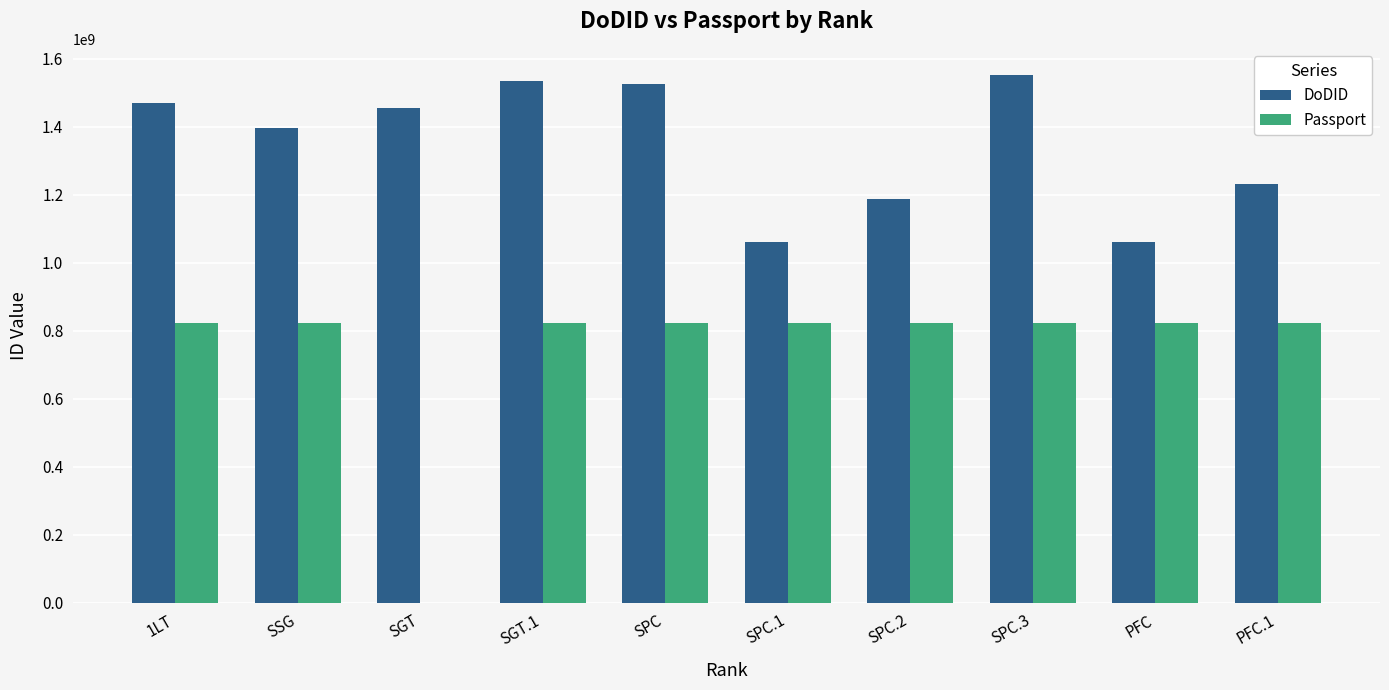

Which series has the largest total across all categories?

DoDID